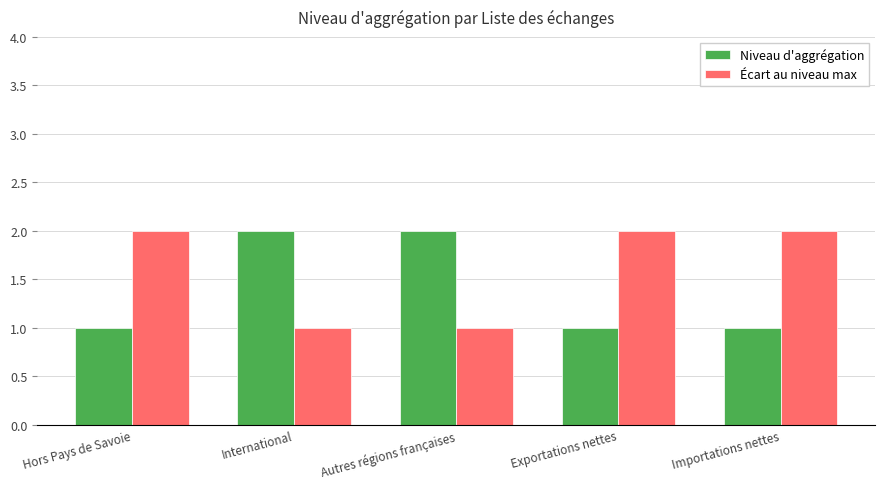

Reading left to right, list all the values displayed in this chart.

Niveau d'aggrégation: 1	2	2	1	1
Écart au niveau max: 2	1	1	2	2